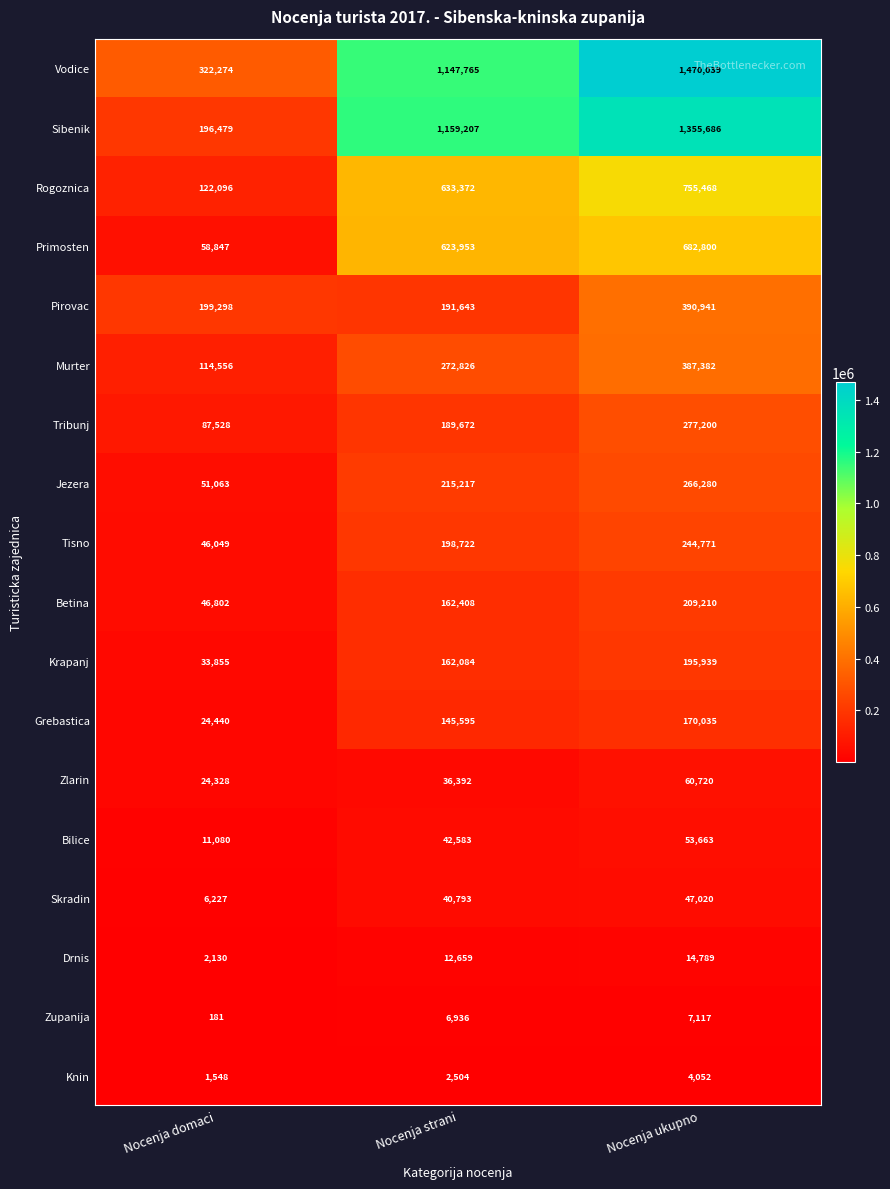

Rank the series at Nocenja domaci from highest to lowest value.

Vodice, Pirovac, Sibenik, Rogoznica, Murter, Tribunj, Primosten, Jezera, Betina, Tisno, Krapanj, Grebastica, Zlarin, Bilice, Skradin, Drnis, Knin, Zupanija